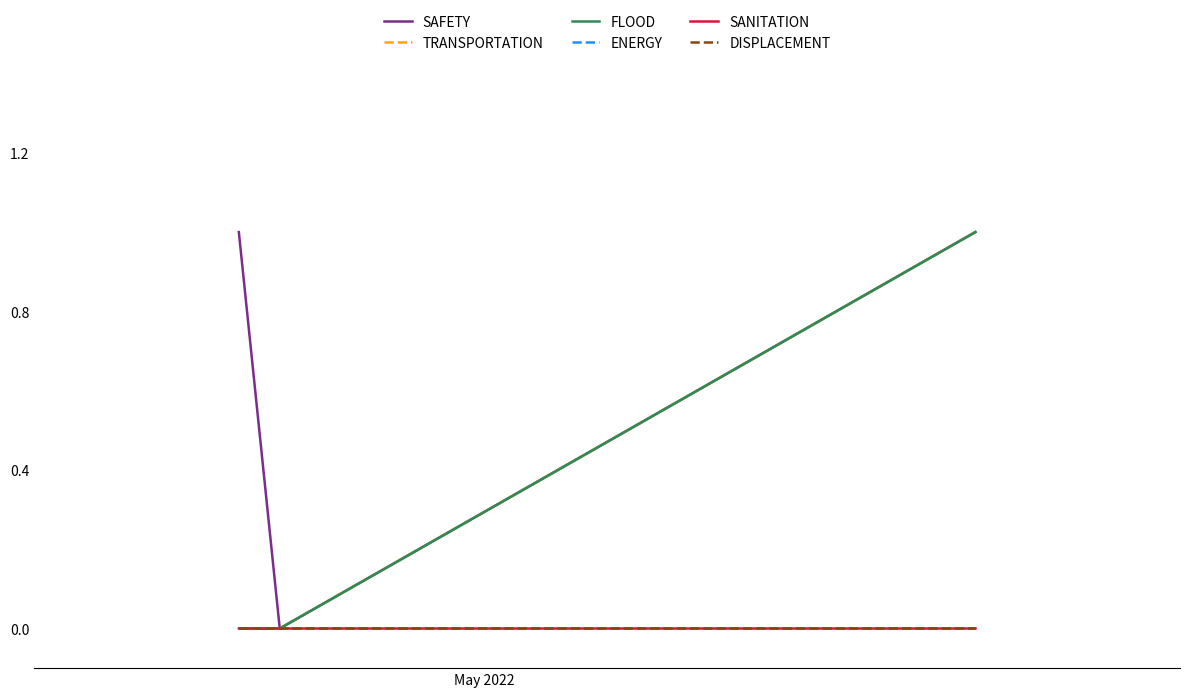

At which label is TRANSPORTATION closest to 0?

May 2022